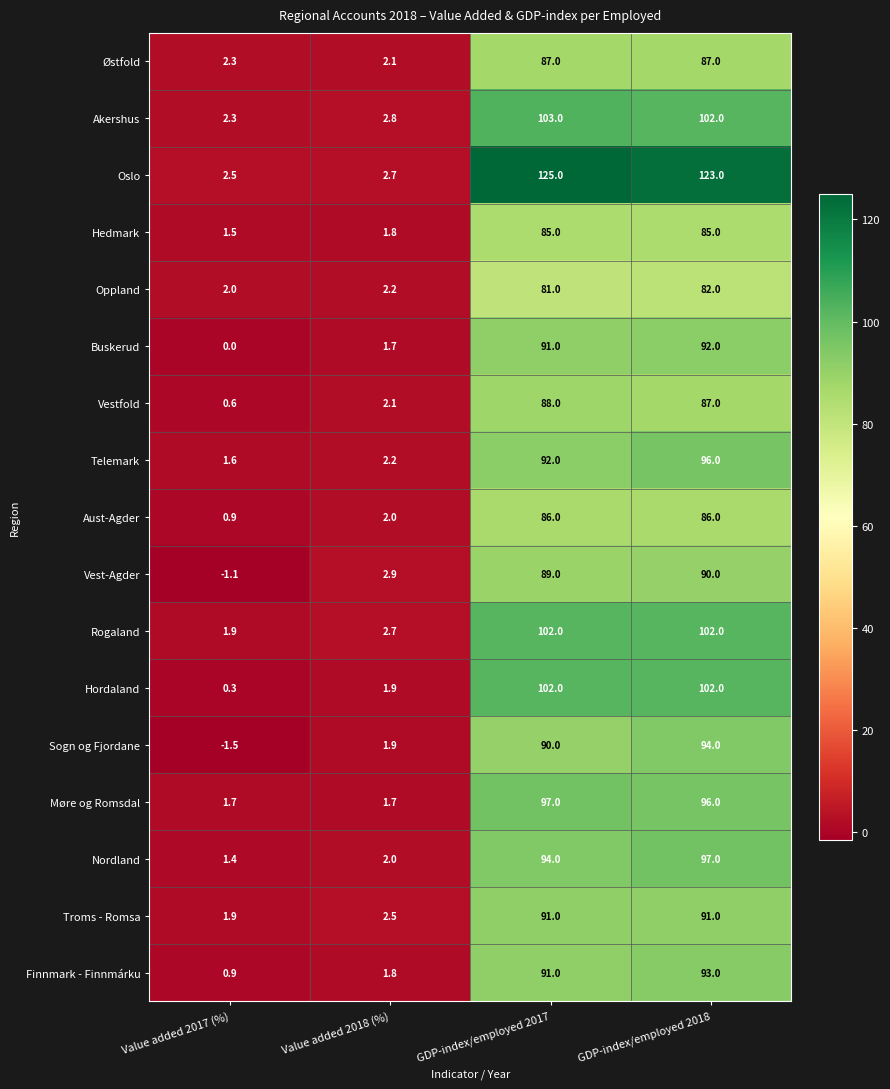

True or false: Finnmark - Finnmárku has a value of 0.9 at Value added 2017 (%).

True